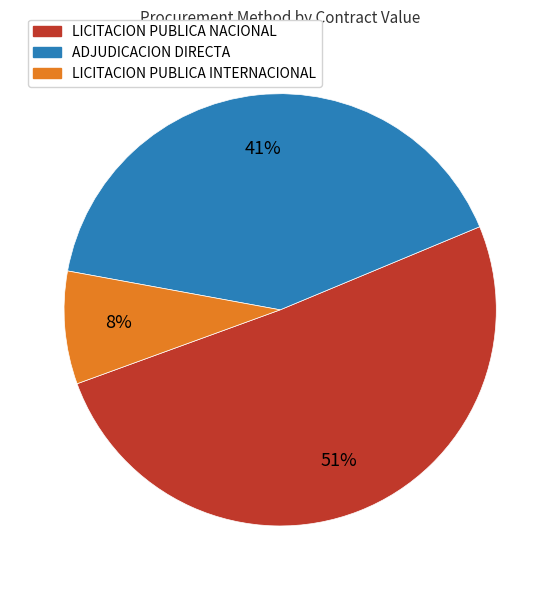

How many segments does this pie chart have?

3